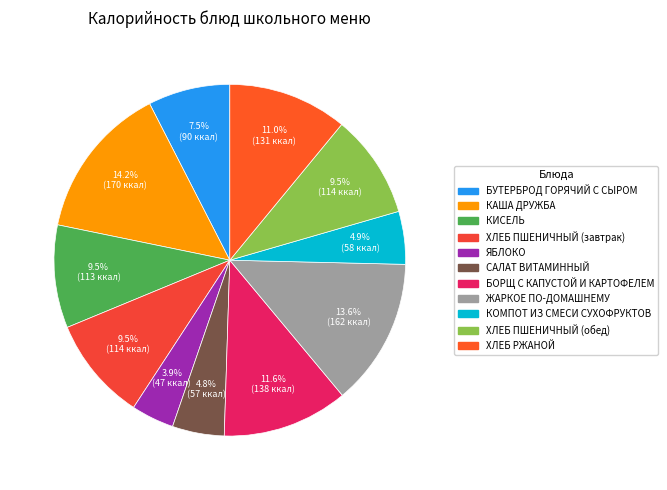

Is the sum of КАША ДРУЖБА and КИСЕЛЬ greater than half?

No